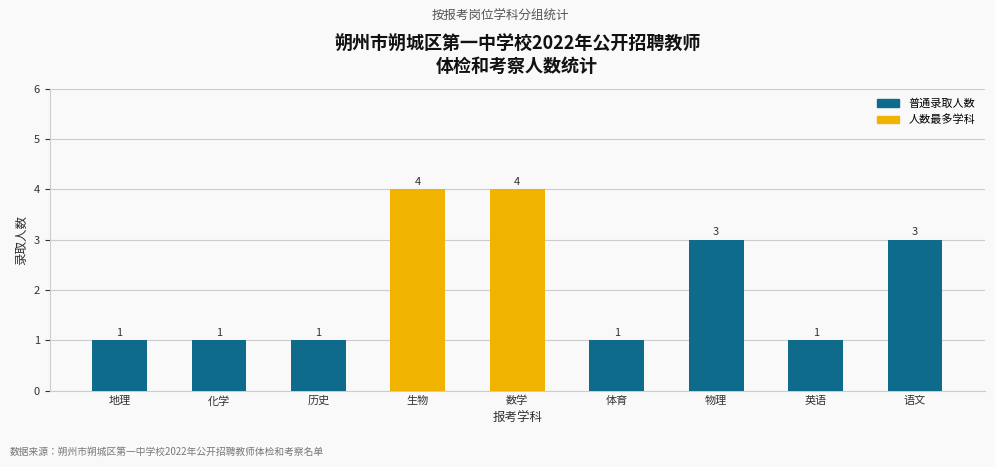

How many series are shown in this chart?

1